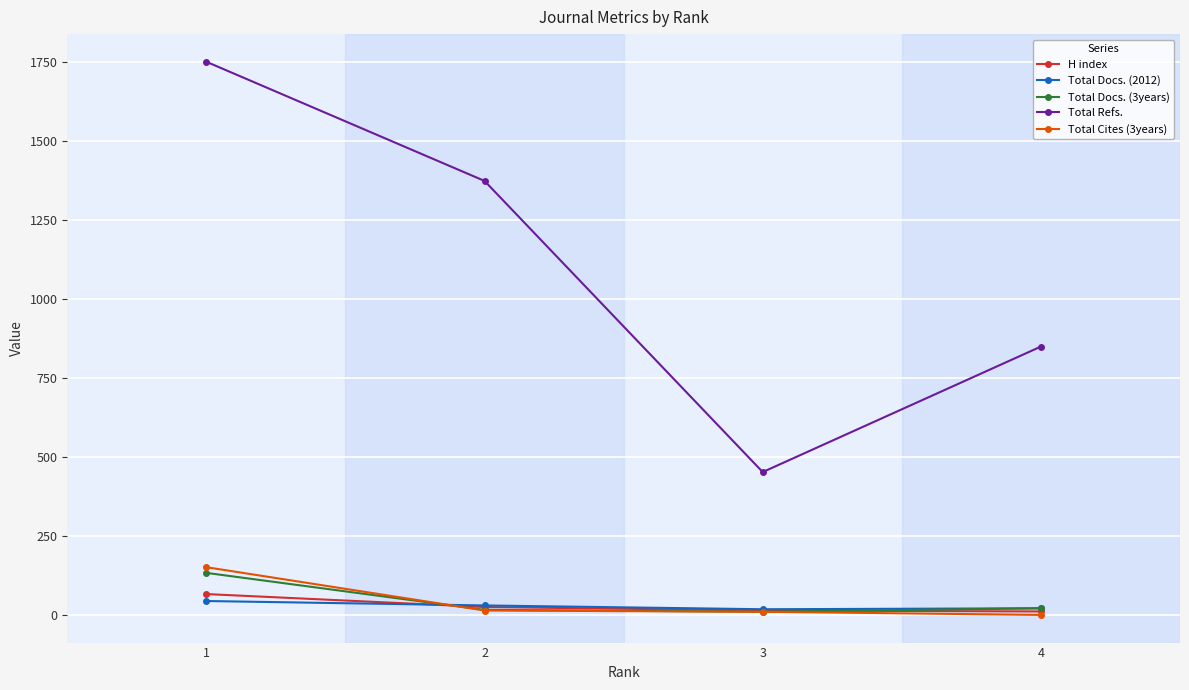

True or false: Total Docs. (3years) and Total Cites (3years) cross at least once.

True